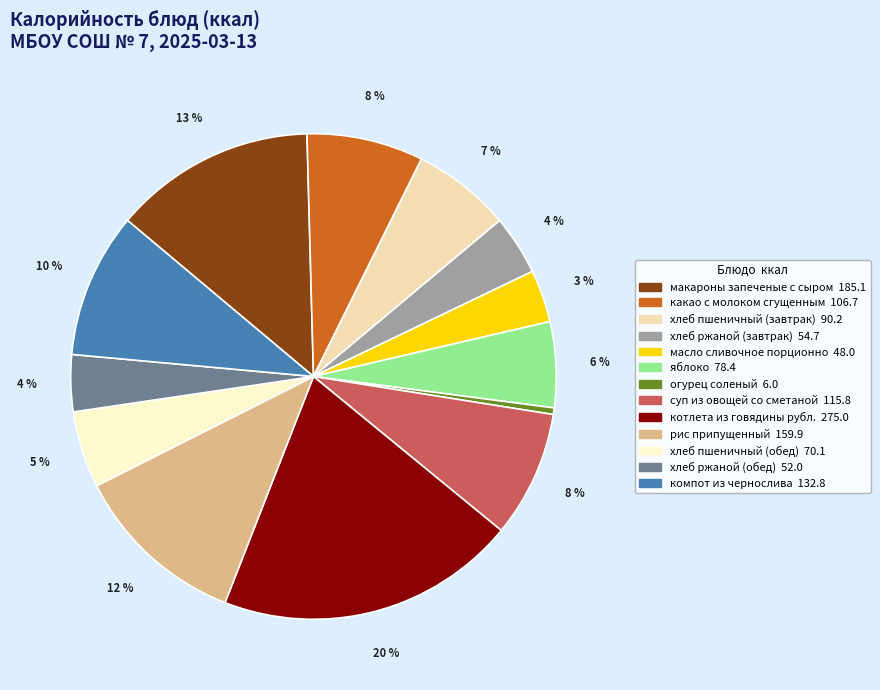

Is it true that хлеб пшеничный (обед) is 5% of the pie?

True